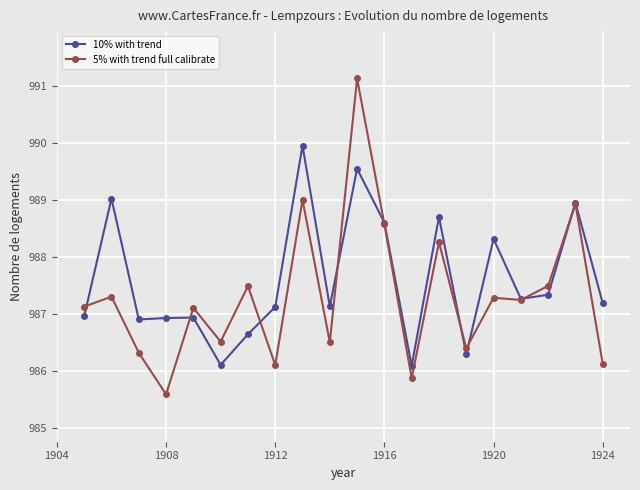

In 10% with trend, how many points are lower than both neighbors (excluding endpoints)?

6